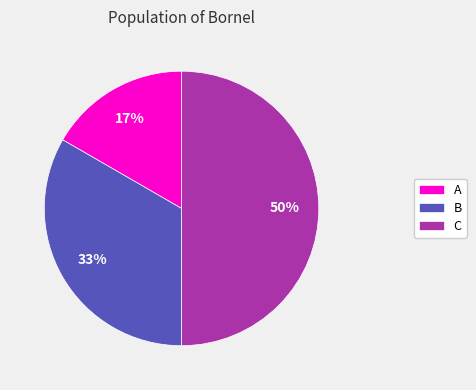

What is the ratio of the value at A to the value at B?

0.5